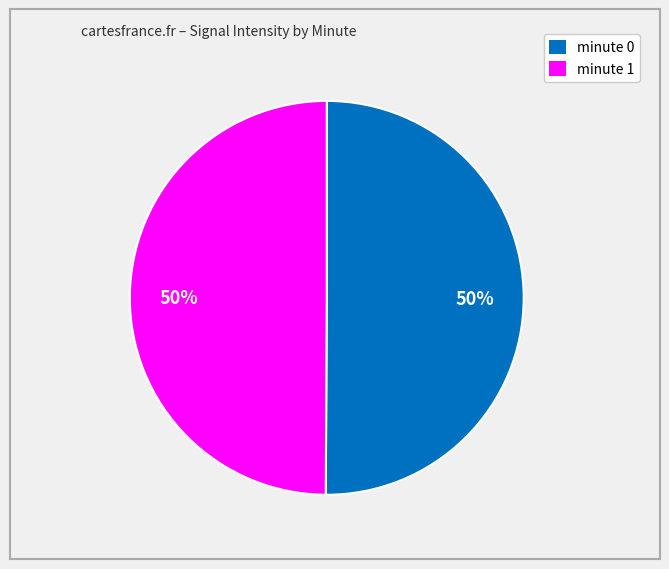

To the nearest percent, what portion does minute 0 represent?

50%